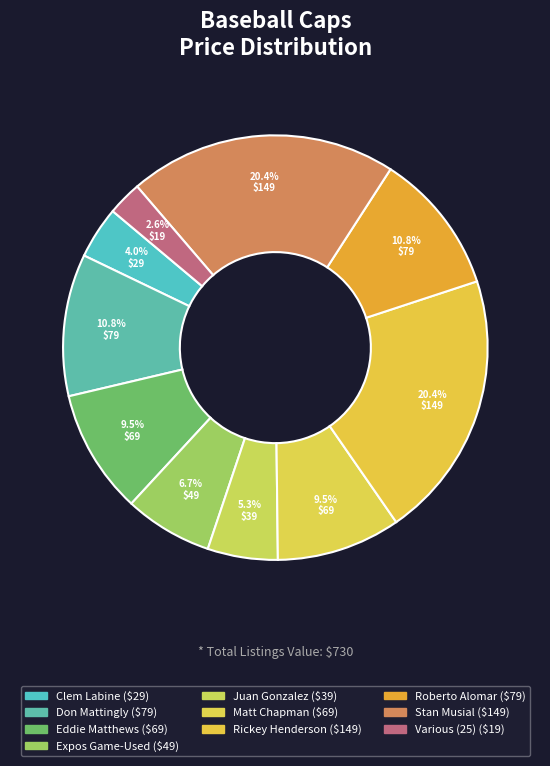

Count the number of slices in the pie.

10